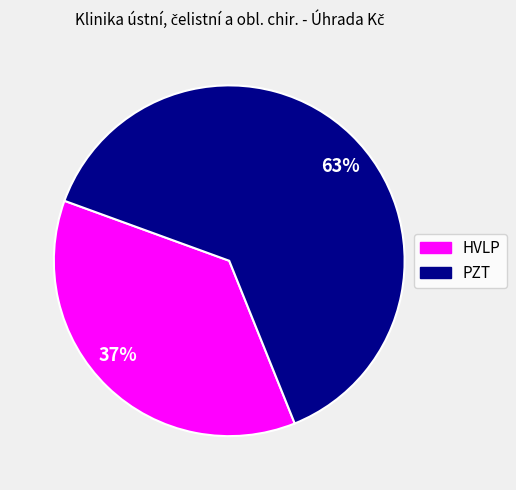

Combined, do 63% and 37% account for over 50%?

Yes